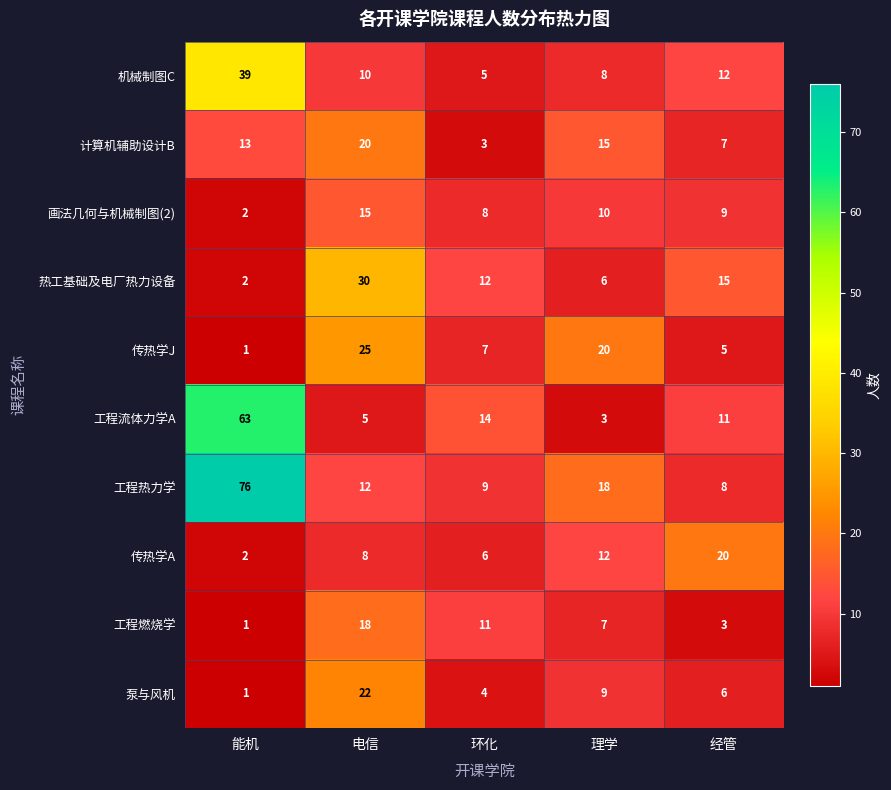

At which category does the chart reach its minimum across all series?

能机